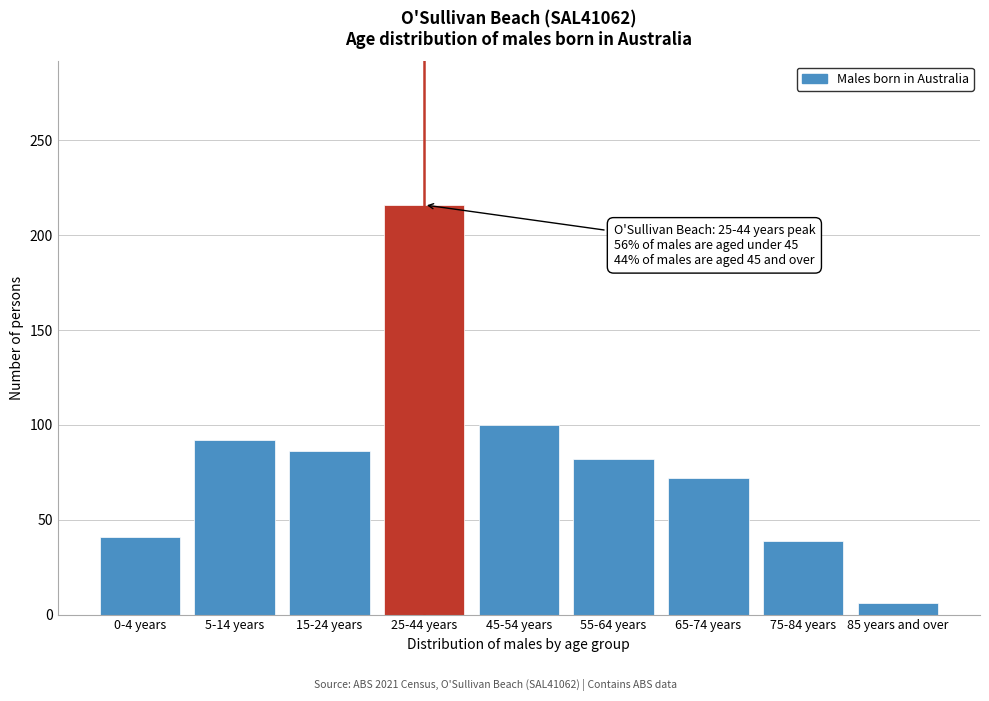

Reading right to left, transcribe all the data shown in this chart.

85 years and over=6	75-84 years=39	65-74 years=72	55-64 years=82	45-54 years=100	25-44 years=216	15-24 years=86	5-14 years=92	0-4 years=41